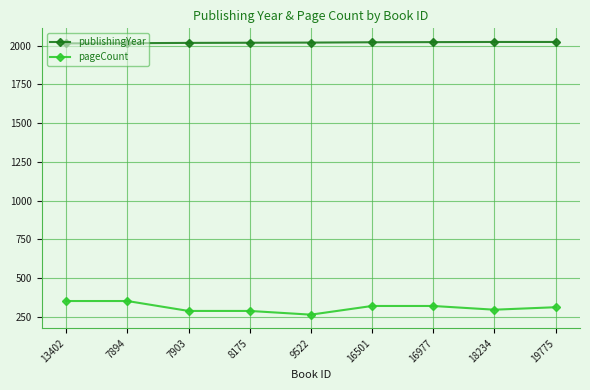

Which series has the widest spread of values?

pageCount